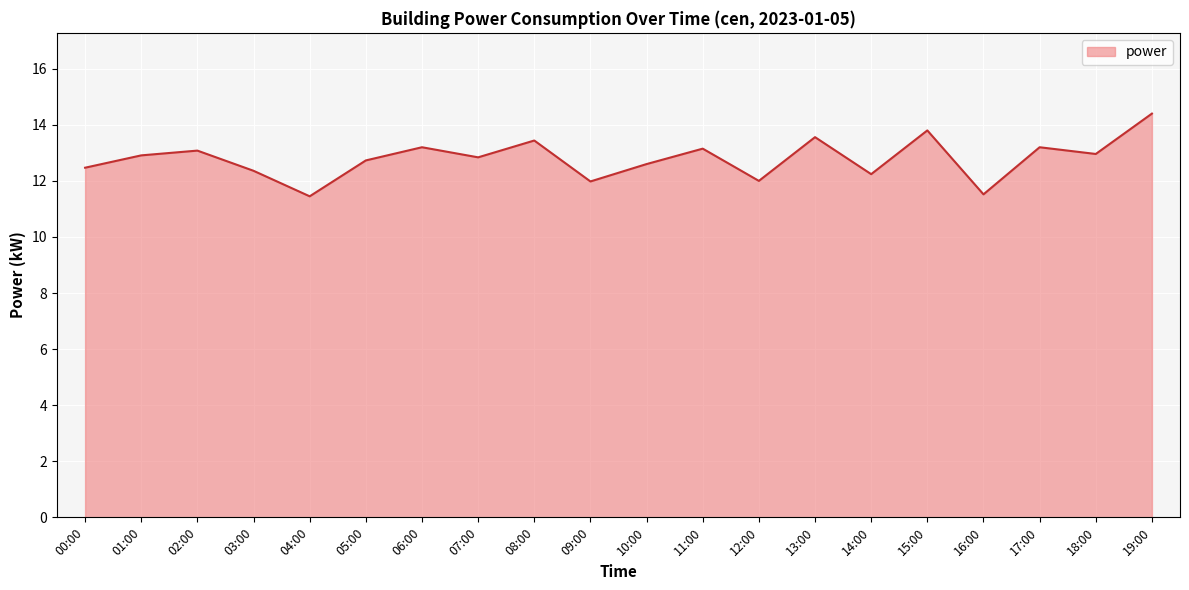

The chart shows a value of 12.0 at 12:00. True or false?

True